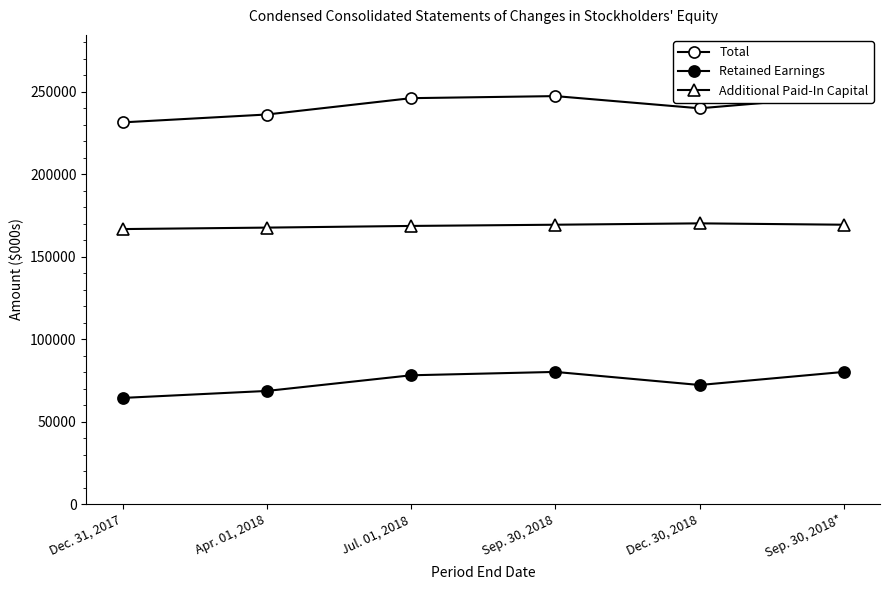

Rank the series at Dec. 31, 2017 from highest to lowest value.

Total, Additional Paid-In Capital, Retained Earnings